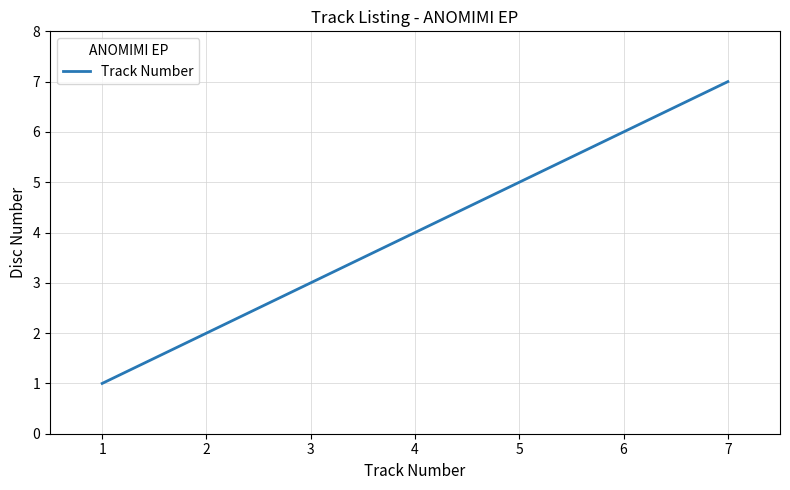

Reading left to right, transcribe all the data shown in this chart.

1=1	2=2	3=3	4=4	5=5	6=6	7=7